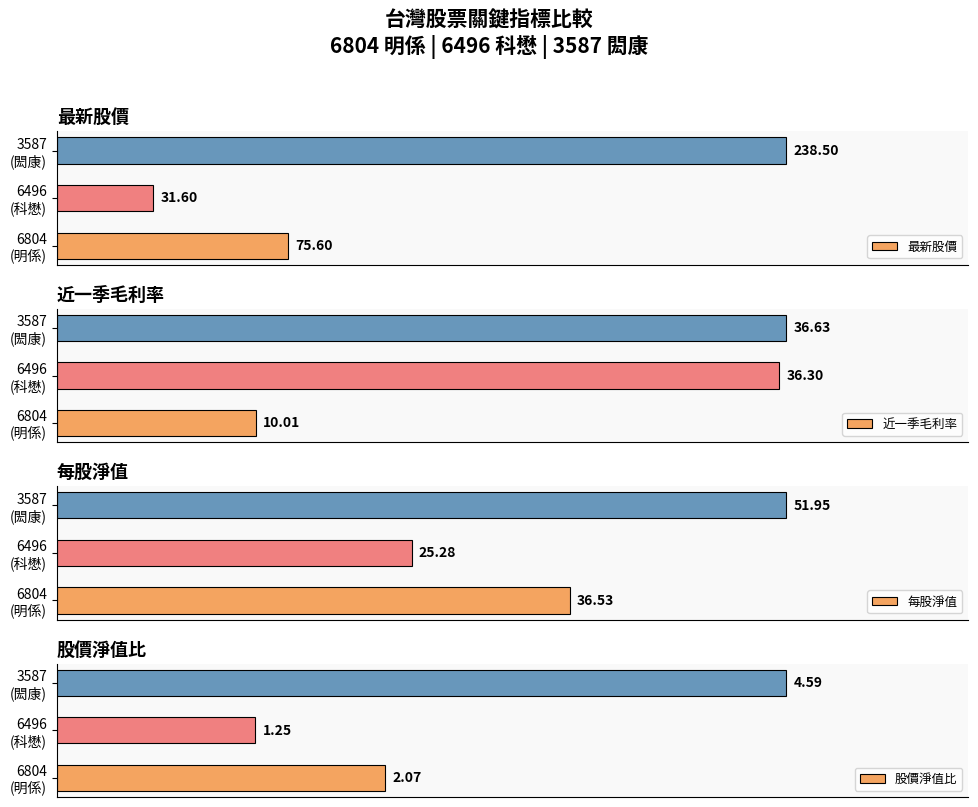

Rank the series at 3587 (閎康) from highest to lowest value.

最新股價, 每股淨值, 近一季毛利率, 股價淨值比